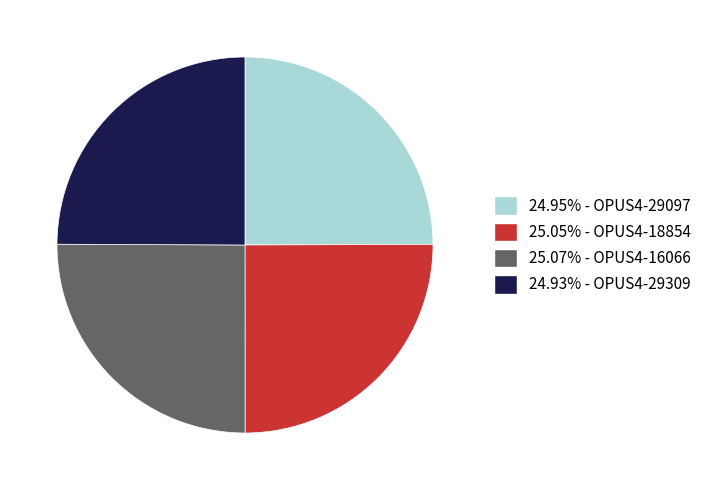

Count the number of slices in the pie.

4